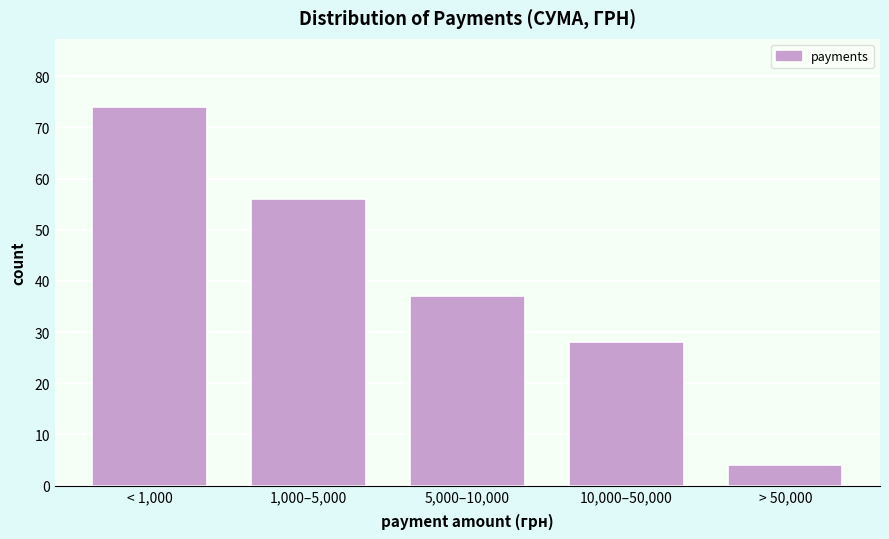

Reading left to right, list all the values displayed in this chart.

< 1,000=74	1,000–5,000=56	5,000–10,000=37	10,000–50,000=28	> 50,000=4